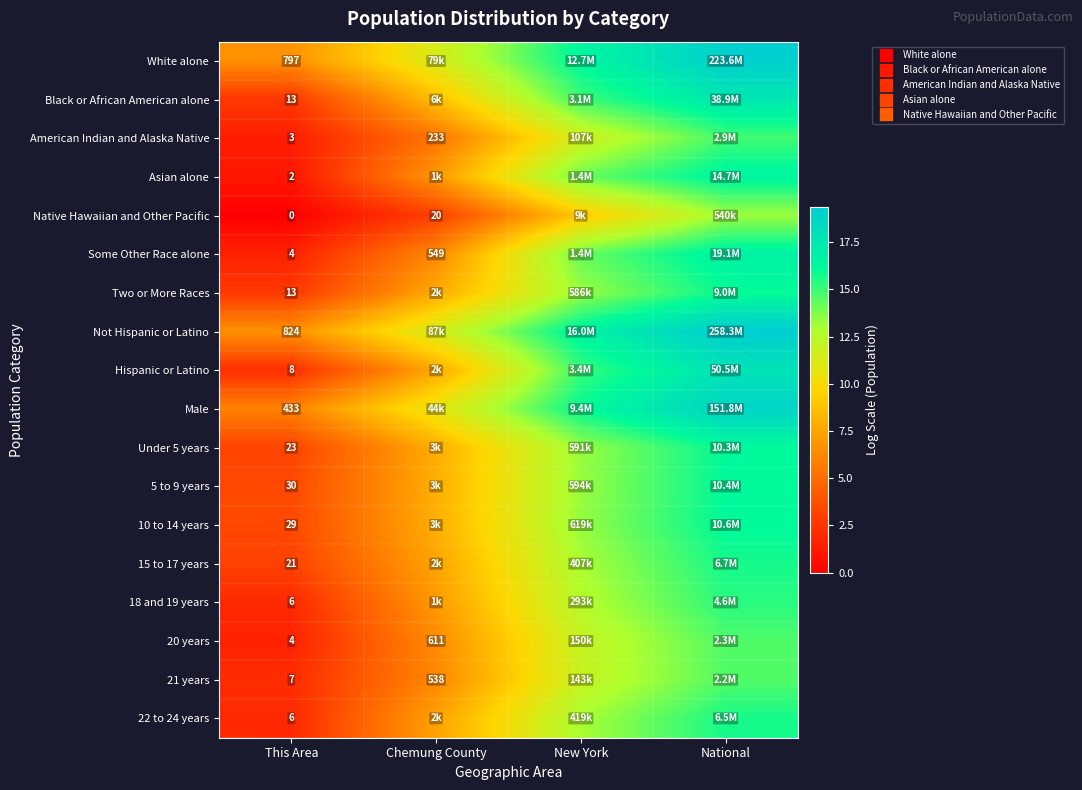

What is the average value of the 5 to 9 years series?

10.2